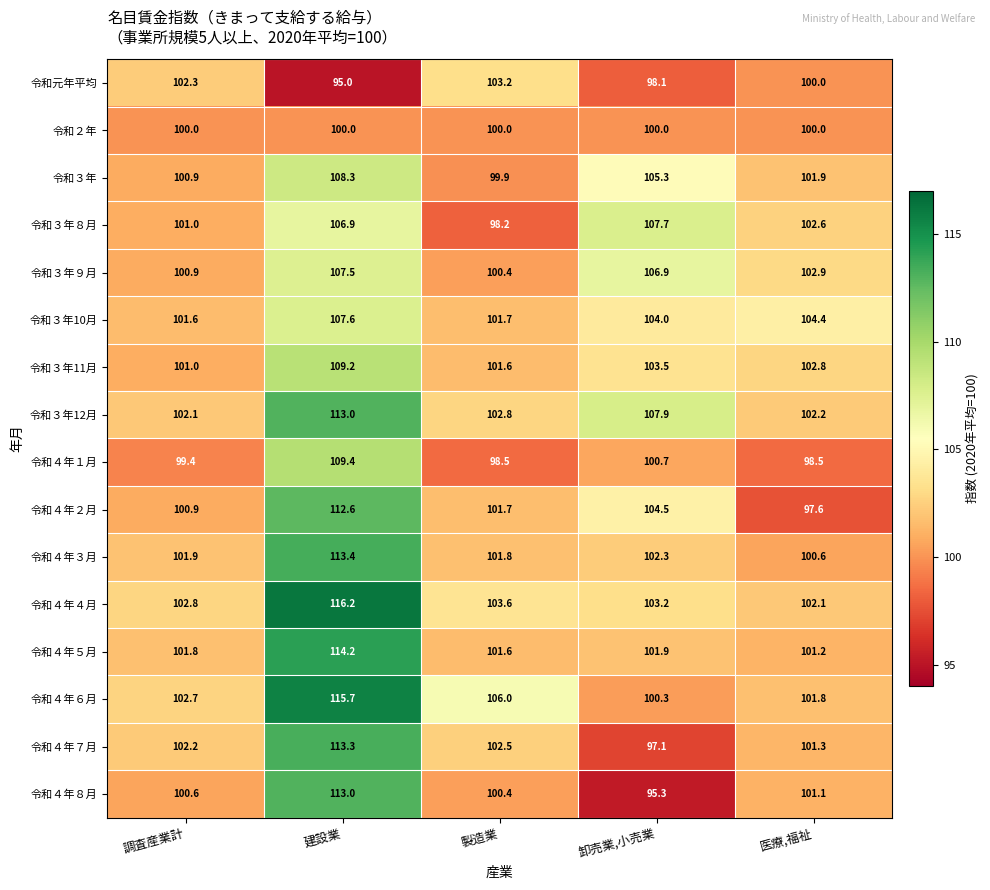

Which series has the largest total across all categories?

令和３年12月